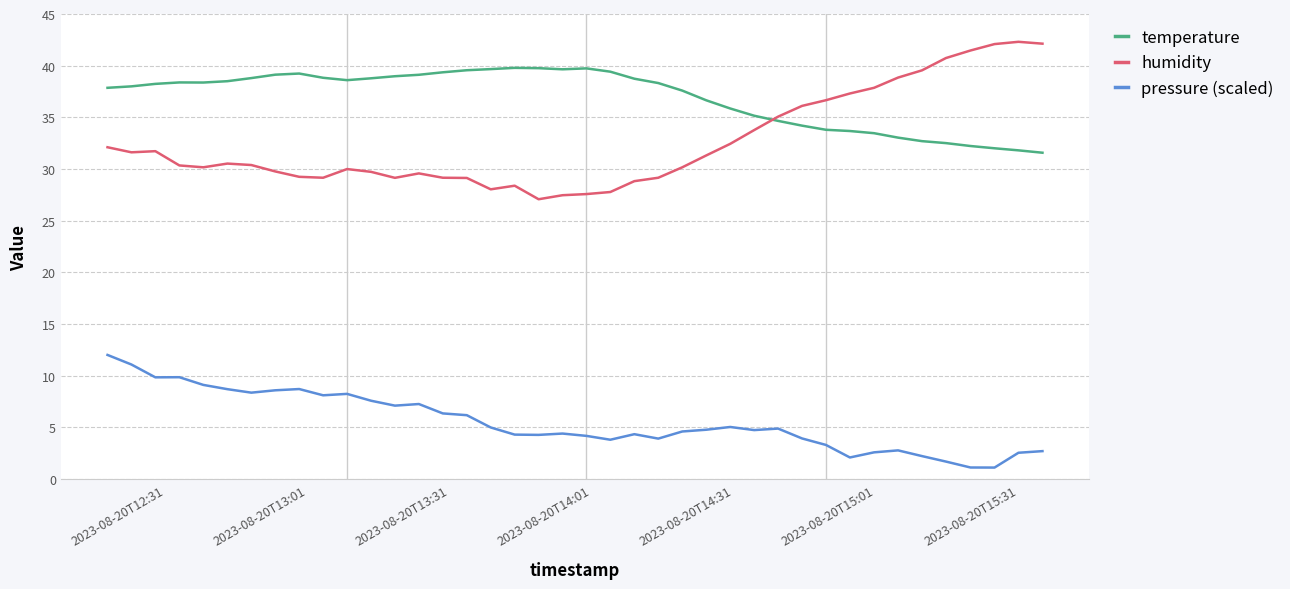

Rank the series by their maximum value, from highest to lowest.

humidity, temperature, pressure (scaled)